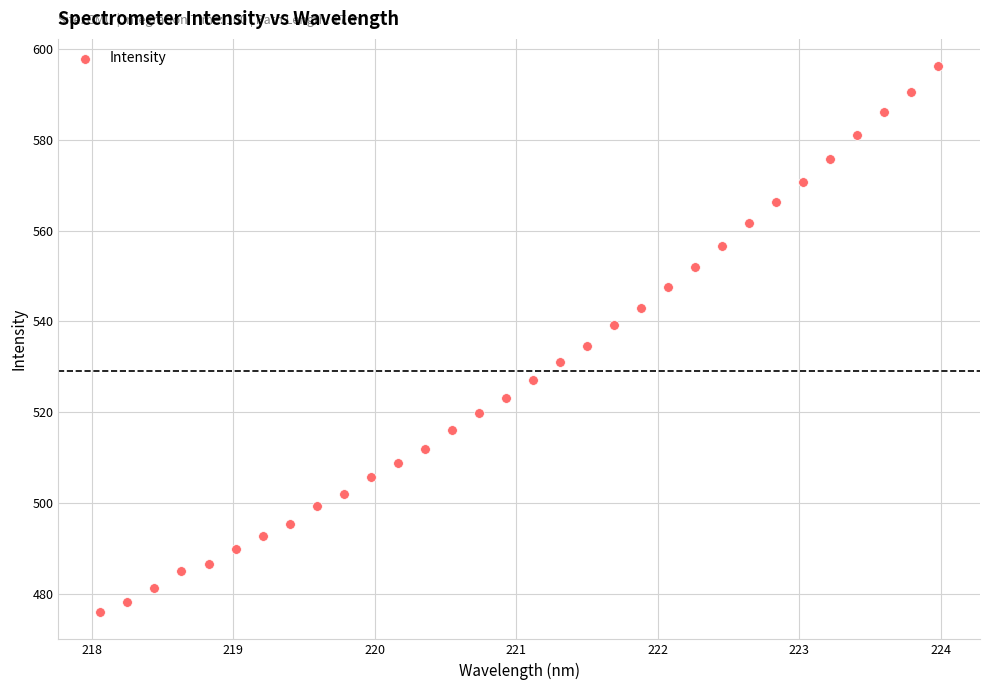

What Y value in the scatter plot is closest to 536?

534.5